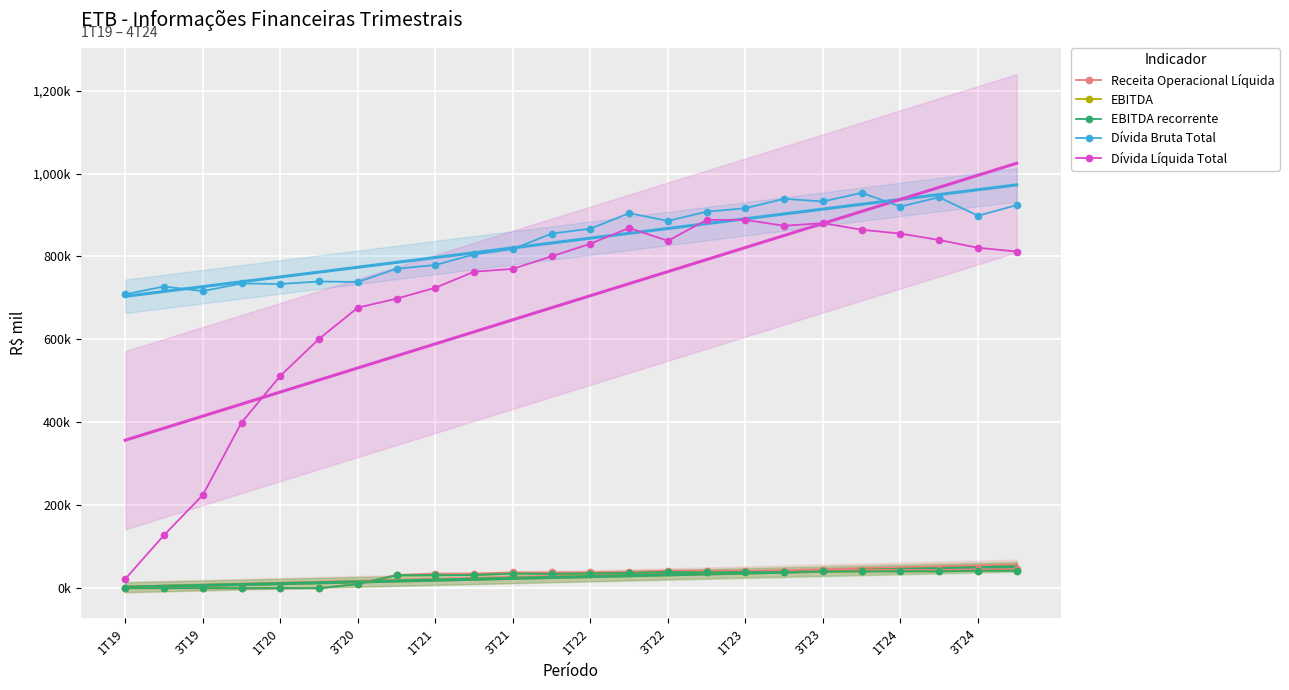

Between 3T20 and 12, which series saw the biggest shift?

Dívida Líquida Total